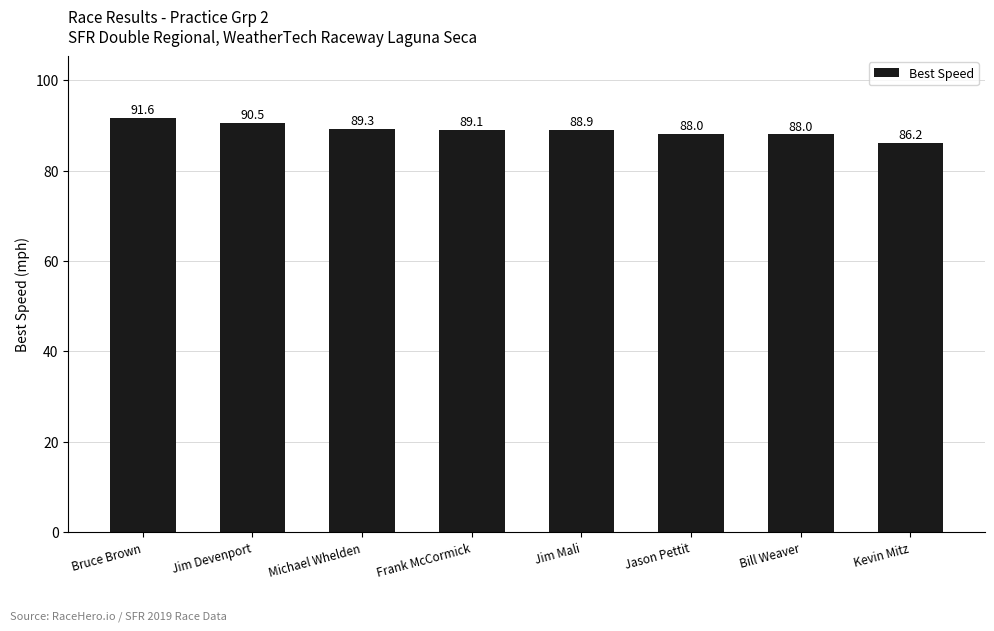

What is the average value?

89.0